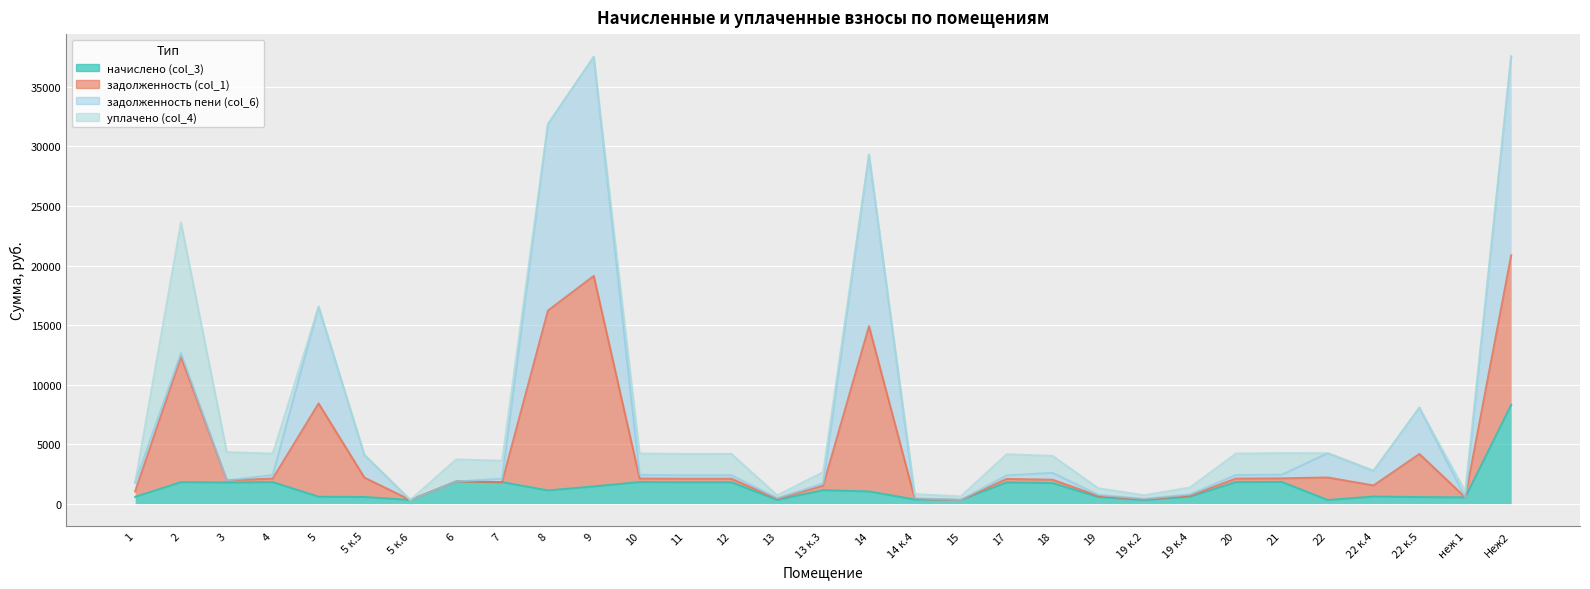

Between Неж2 and 5 к.5, which is larger?

Неж2